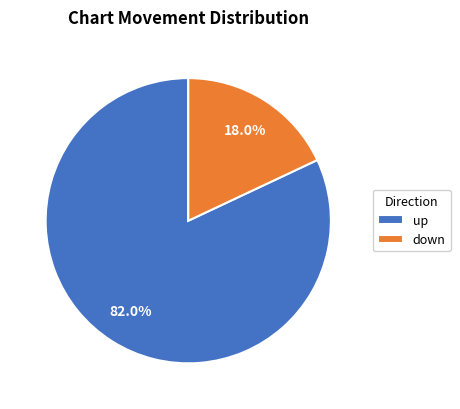

Approximately how many times larger is the value at down compared to up?

0.2